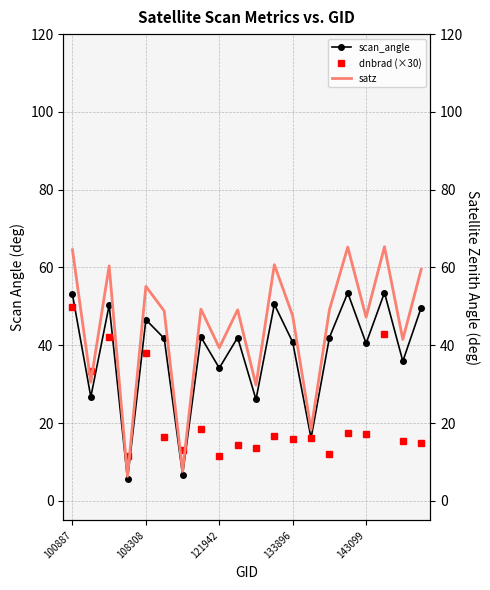

What is the total value across all series at 17?

161.8